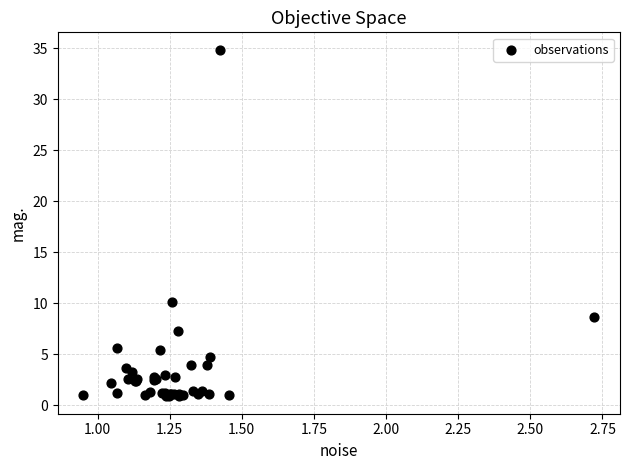

What Y value in the scatter plot is closest to 17?

10.1